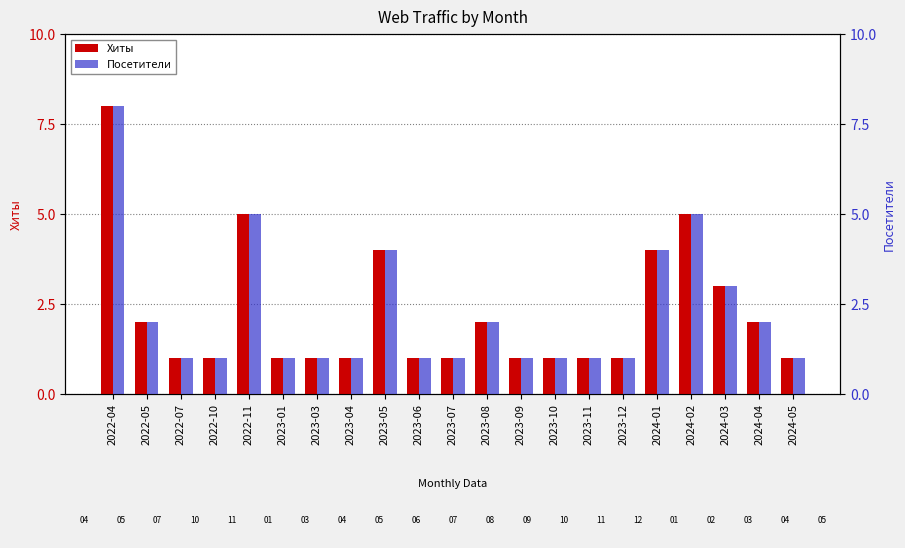

At 2023-07, list the series in order from smallest to largest.

Хиты, Посетители